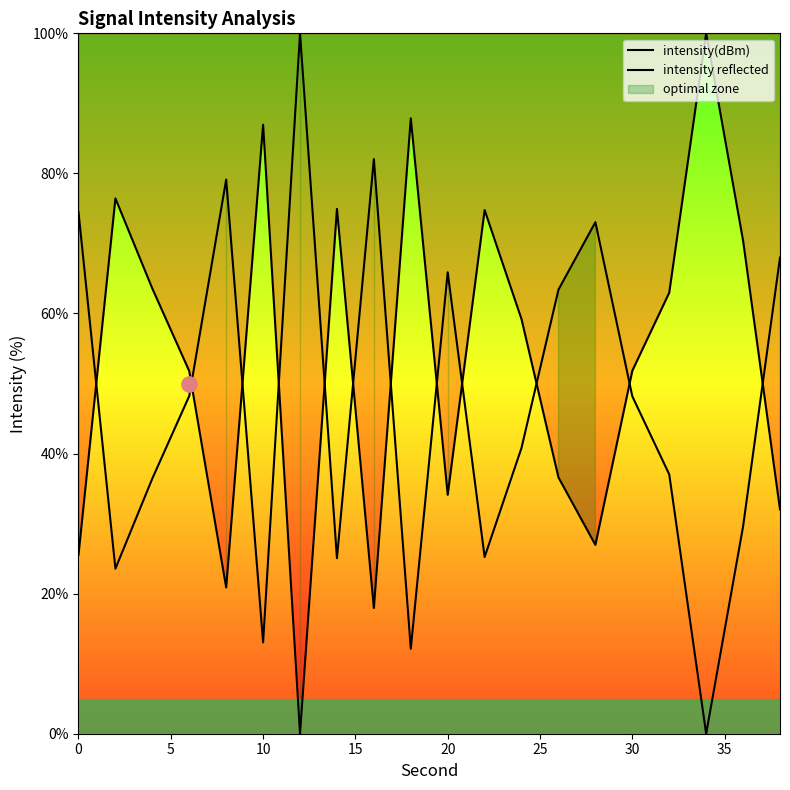

What is the total value across all series at 10?

100.0